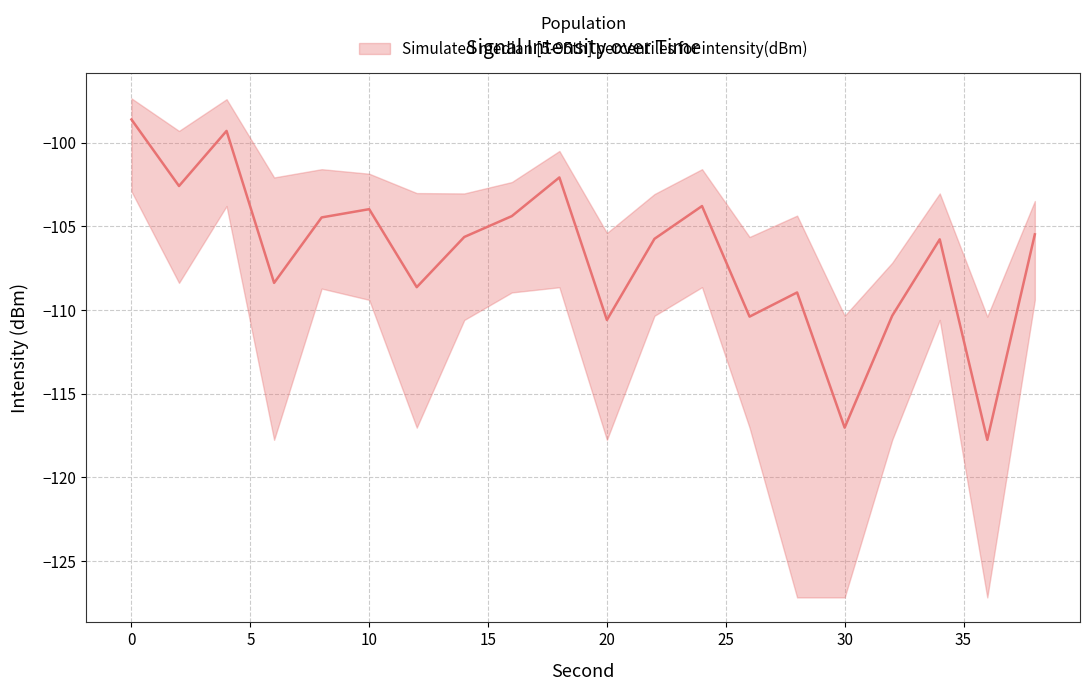

Reading left to right, list all the values displayed in this chart.

intensity_median: 0=-98.6	2=-102.6	4=-99.3	6=-108.4	8=-104.5	10=-104.0	12=-108.6	14=-105.6	16=-104.4	18=-102.1	20=-110.6	22=-105.7	24=-103.8	26=-110.4	28=-109.0	30=-117.0	32=-110.3	34=-105.8	36=-117.8	38=-105.5
intensity_upper: 0=-97.4	2=-99.3	4=-97.4	6=-102.1	8=-101.6	10=-101.9	12=-103.0	14=-103.0	16=-102.4	18=-100.5	20=-105.4	22=-103.1	24=-101.6	26=-105.6	28=-104.4	30=-110.3	32=-107.2	34=-103.0	36=-110.4	38=-103.5
intensity_lower: 0=-102.9	2=-108.4	4=-103.8	6=-117.8	8=-108.7	10=-109.4	12=-117.0	14=-110.6	16=-109.0	18=-108.6	20=-117.8	22=-110.3	24=-108.6	26=-117.0	28=-127.2	30=-127.2	32=-117.8	34=-110.6	36=-127.2	38=-109.4